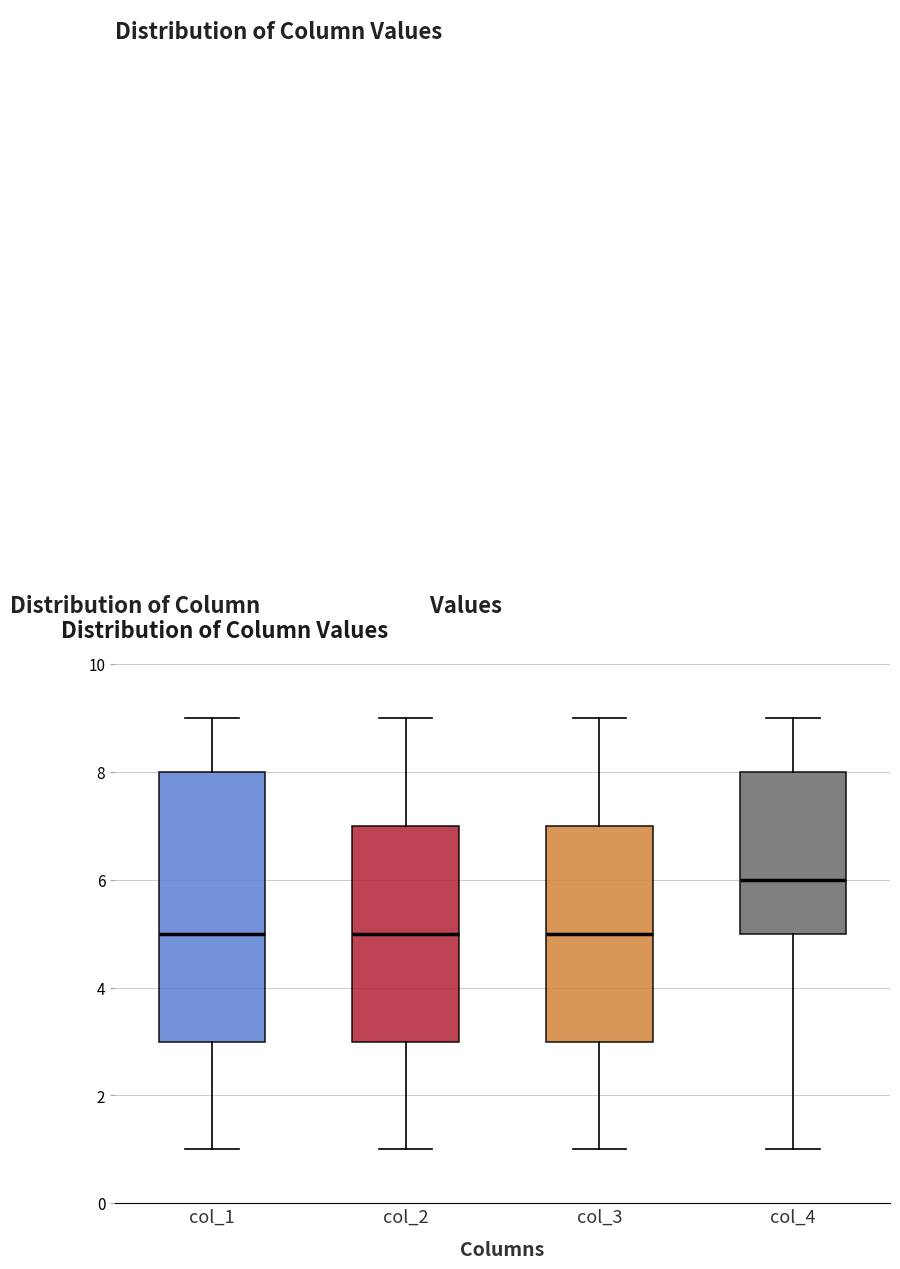

Reading left to right, transcribe this box plot: for each box, give where its median line is, the range the box spans, and where its two whiskers end, as read against the y-axis. The values are not printed on the chart, so give them approximately, as read against the axis.

col_1: median 5, box 3 to 8, whiskers 1 to 9
col_2: median 5, box 3 to 7, whiskers 1 to 9
col_3: median 5, box 3 to 7, whiskers 1 to 9
col_4: median 6, box 5 to 8, whiskers 1 to 9